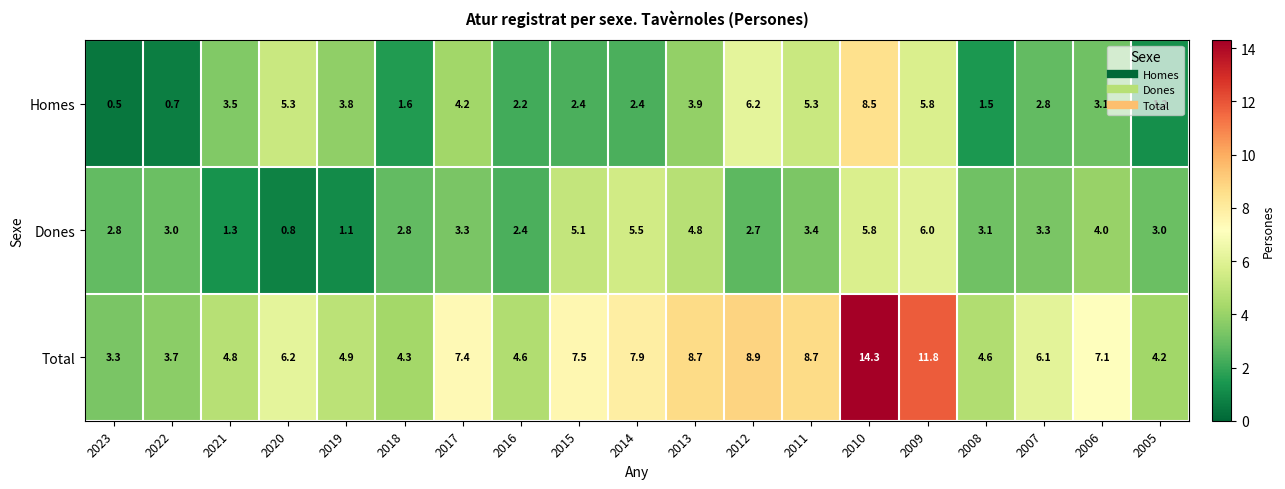

How many distinct data groups are displayed?

3